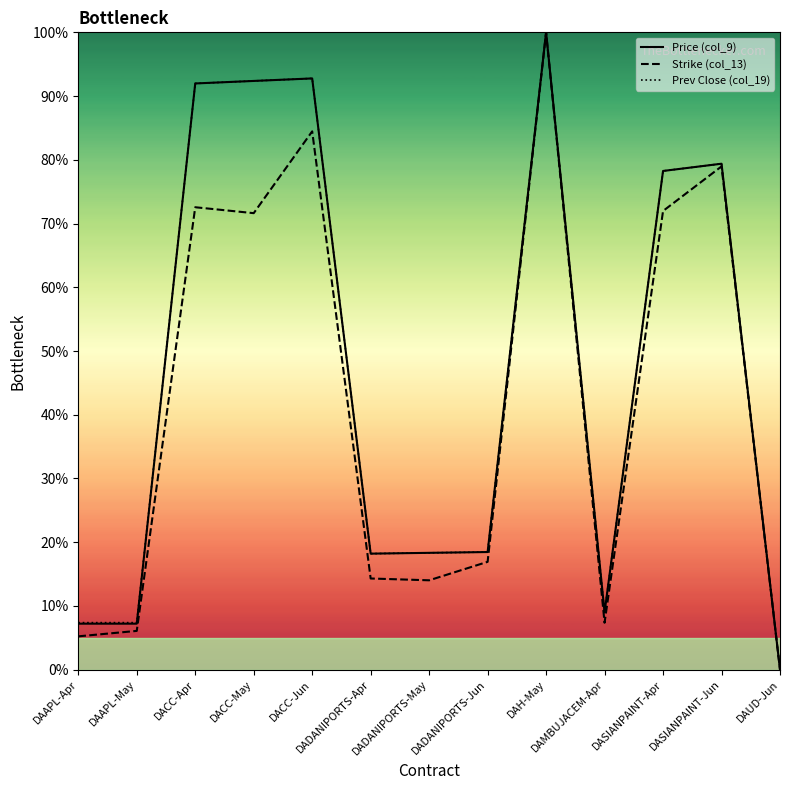

What is the maximum value for Price (col_9)?

100.0